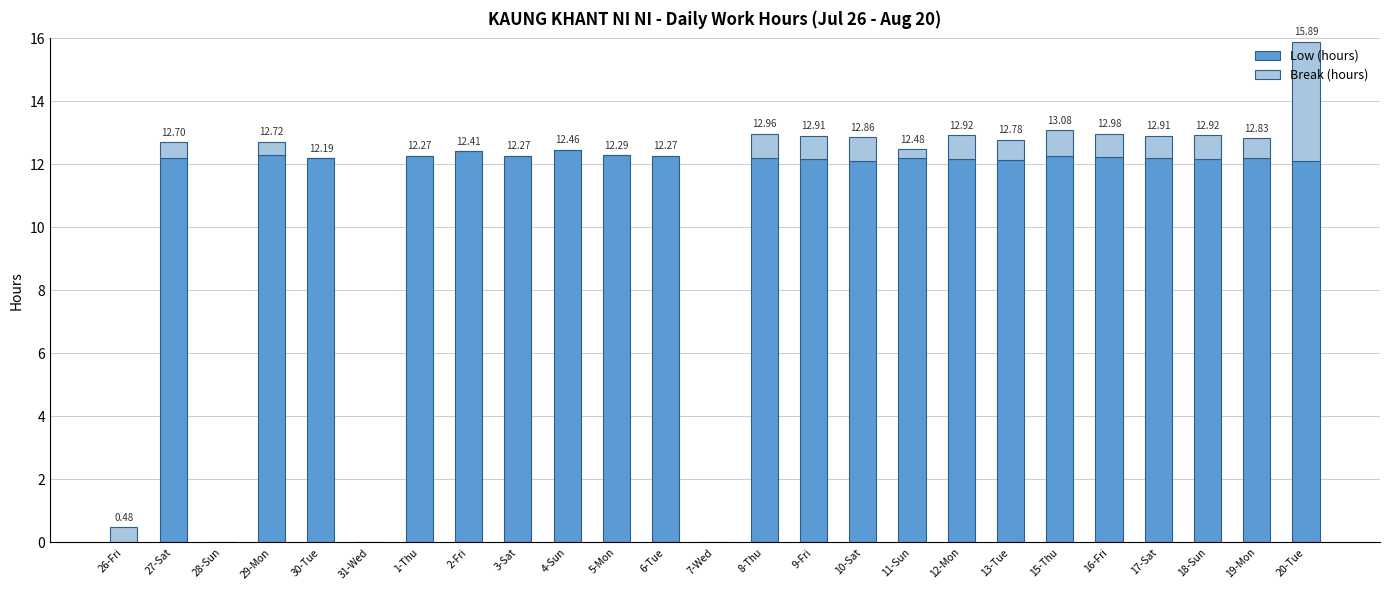

What is the sum of all Low (hours) values?

256.8